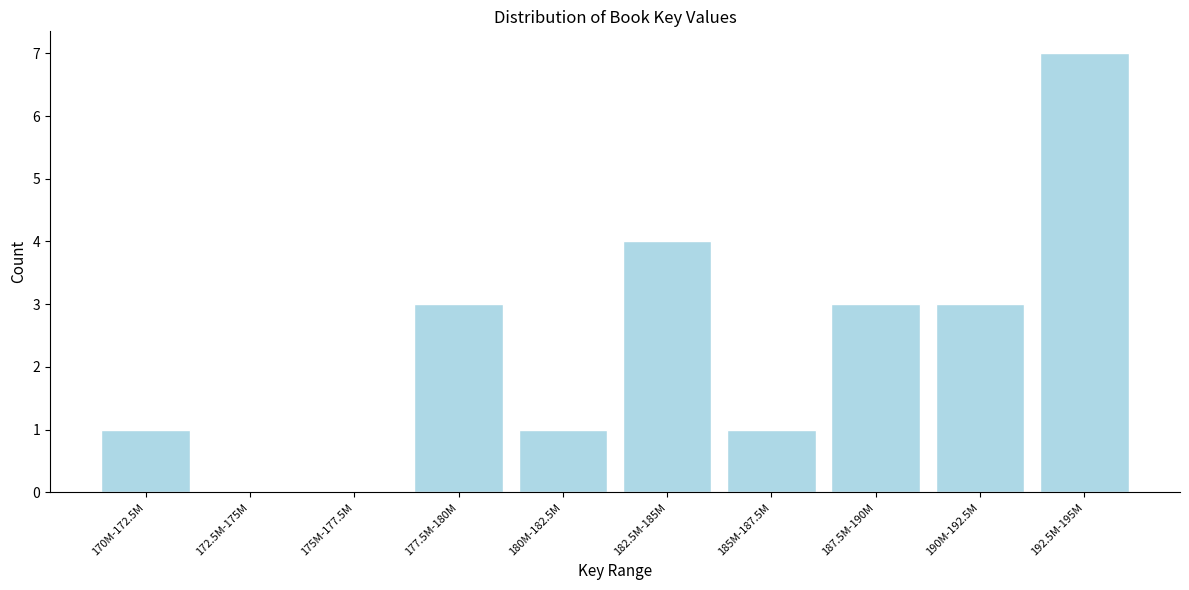

Reading left to right, list all the values displayed in this chart.

170M-172.5M=1	172.5M-175M=0	175M-177.5M=0	177.5M-180M=3	180M-182.5M=1	182.5M-185M=4	185M-187.5M=1	187.5M-190M=3	190M-192.5M=3	192.5M-195M=7